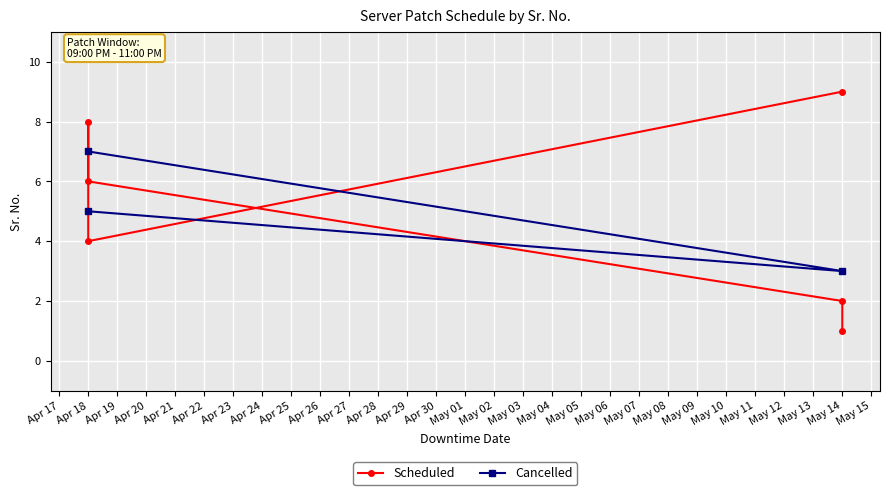

At which category does the chart reach its peak across all series?

2022-05-14